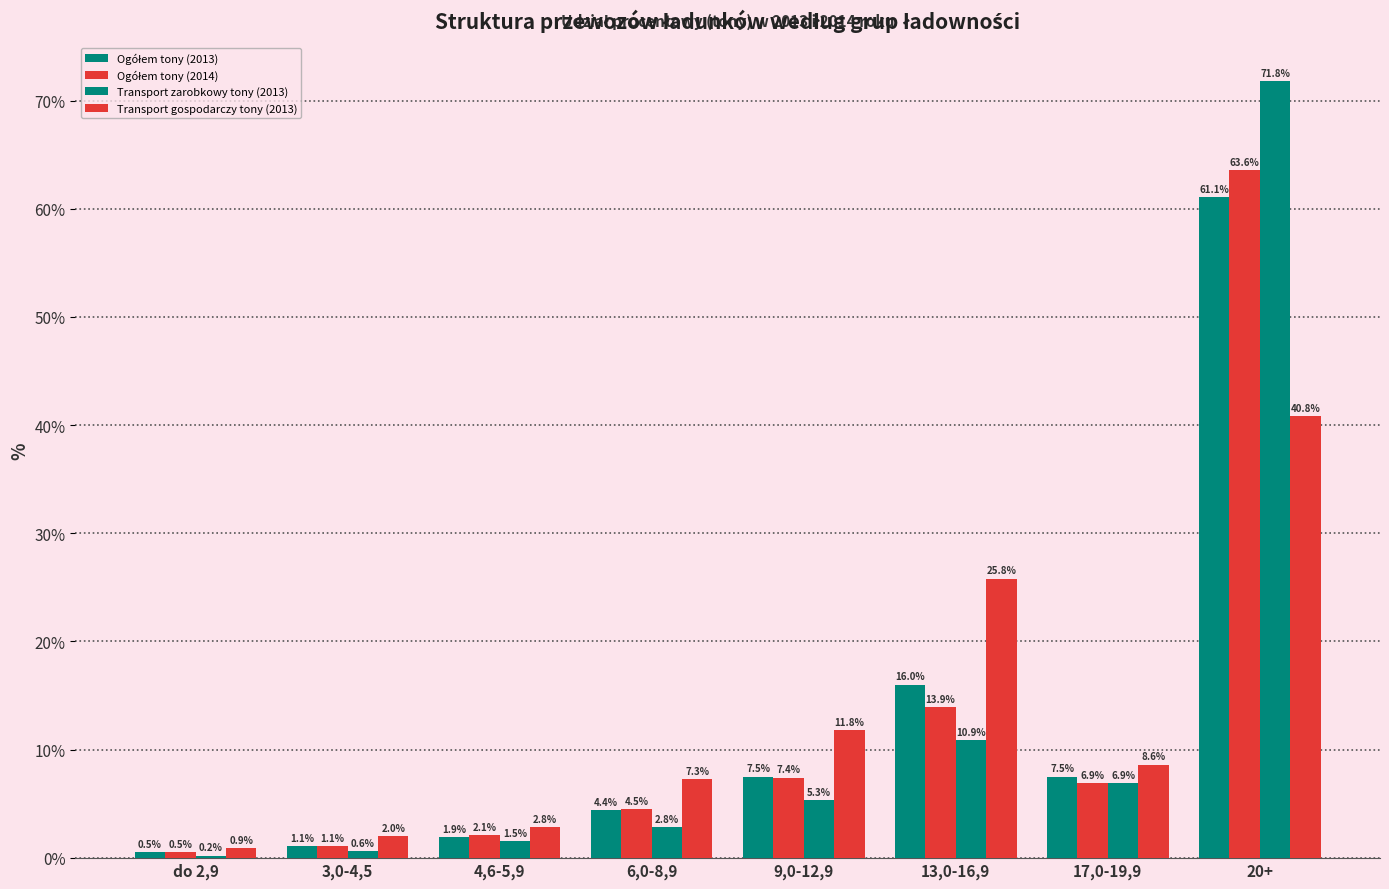

Which series changed the most between 6,0-8,9 and 17,0-19,9?

Transport zarobkowy tony (2013)